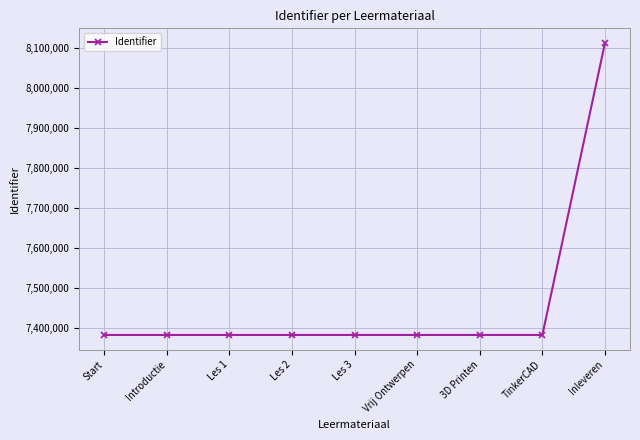

Count the number of categories in the chart.

9